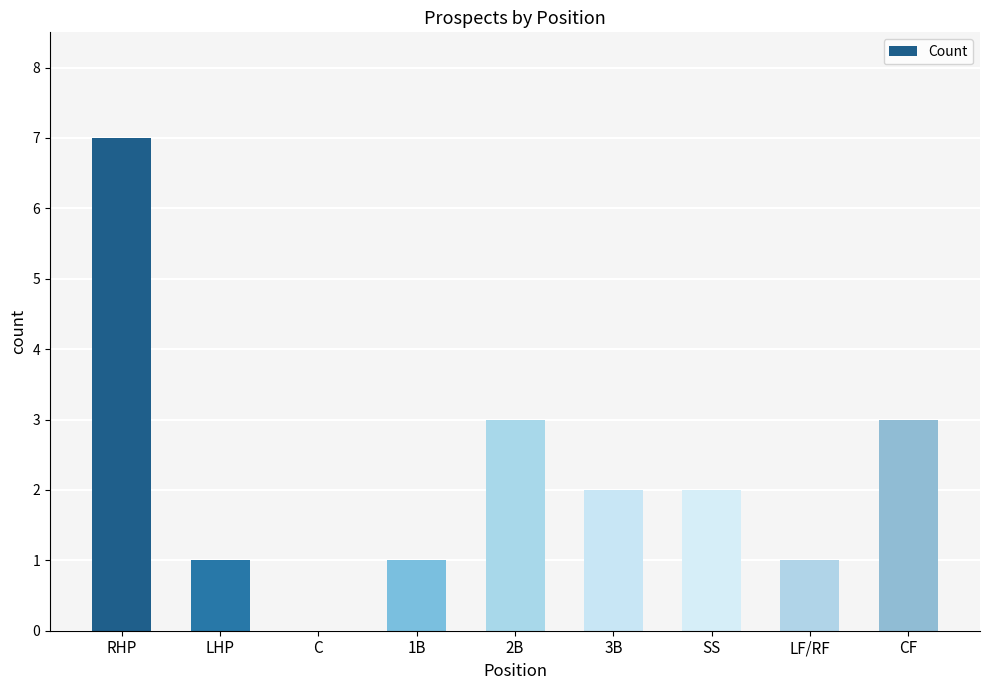

What is the sum of the values at SS and 1B?

3